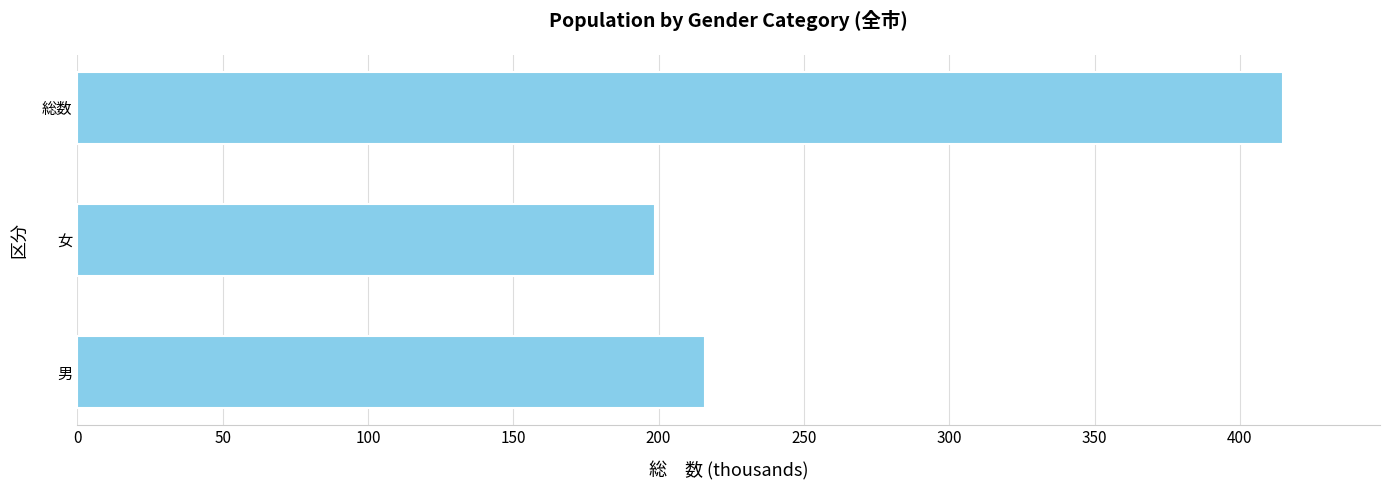

Rank the categories by value from highest to lowest.

総数, 男, 女